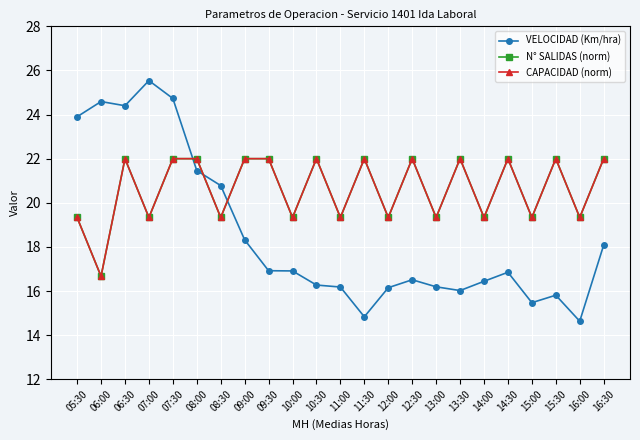

The N° SALIDAS (norm) series shows 22.0 at 09:30. True or false?

True